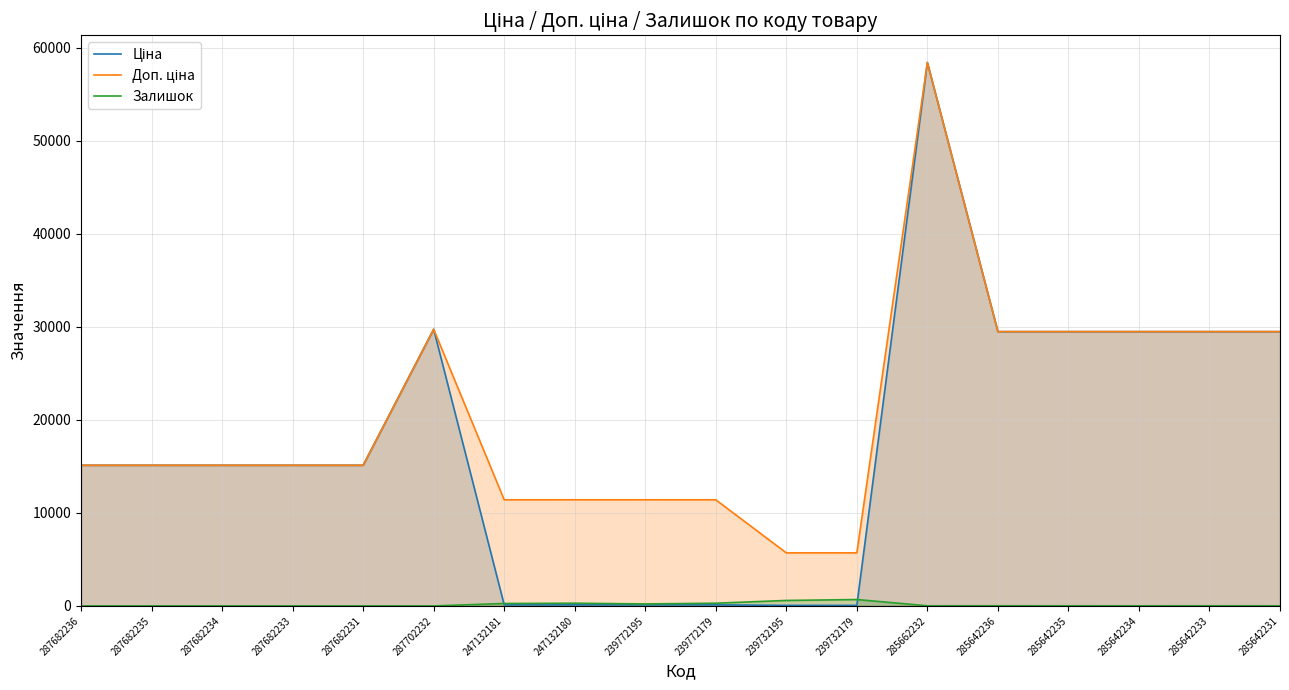

How many values in the Доп. ціна series exceed 15120?

7